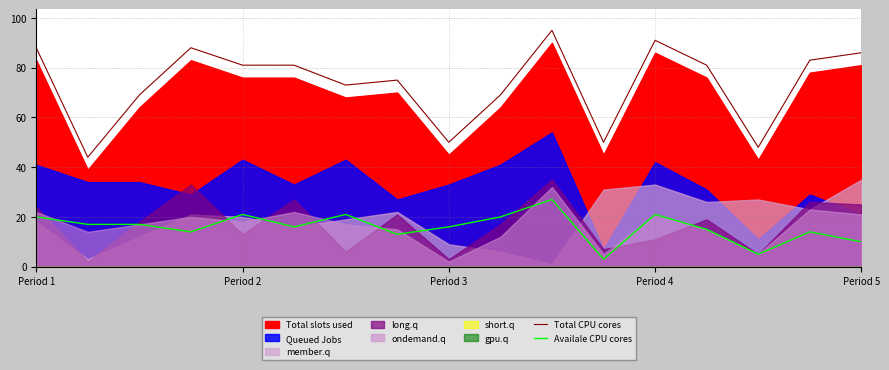

Is it true that Availale CPU cores equals 31 at Period 4?

False